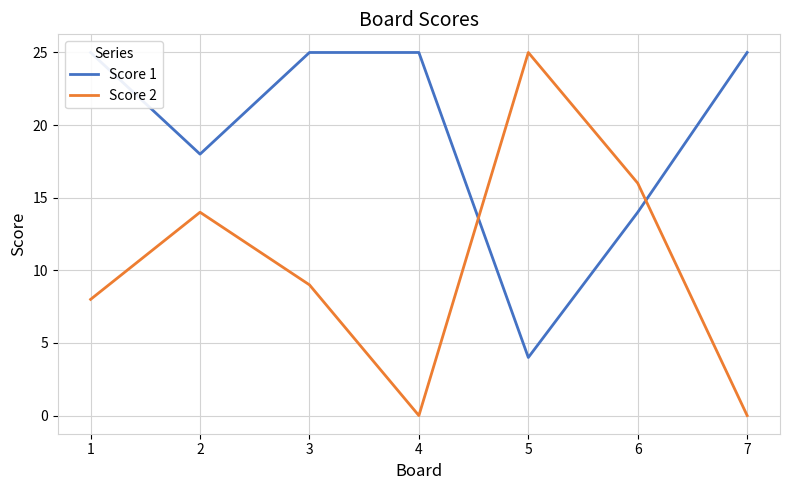

At which category does Score 1 reach its first local valley?

2